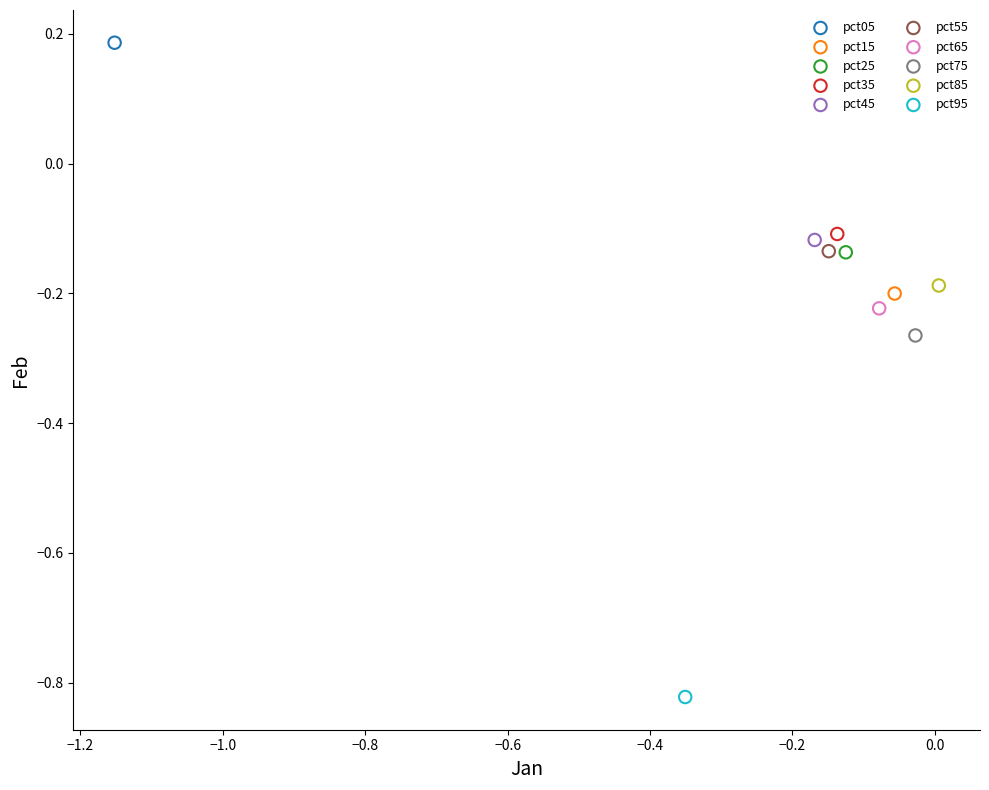

What are all the series names shown in the legend?

pct05, pct15, pct25, pct35, pct45, pct55, pct65, pct75, pct85, pct95